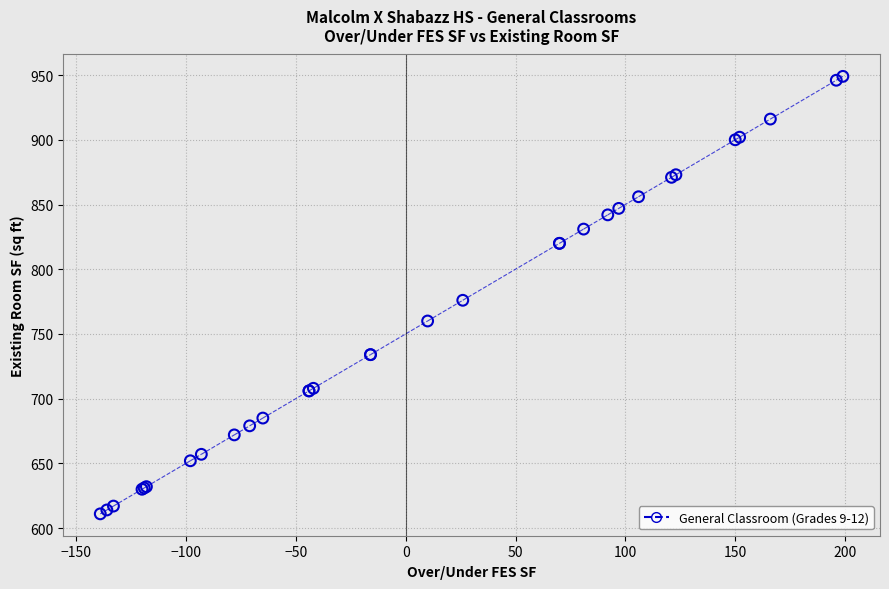

What Y value in the scatter plot is closest to 780?

776